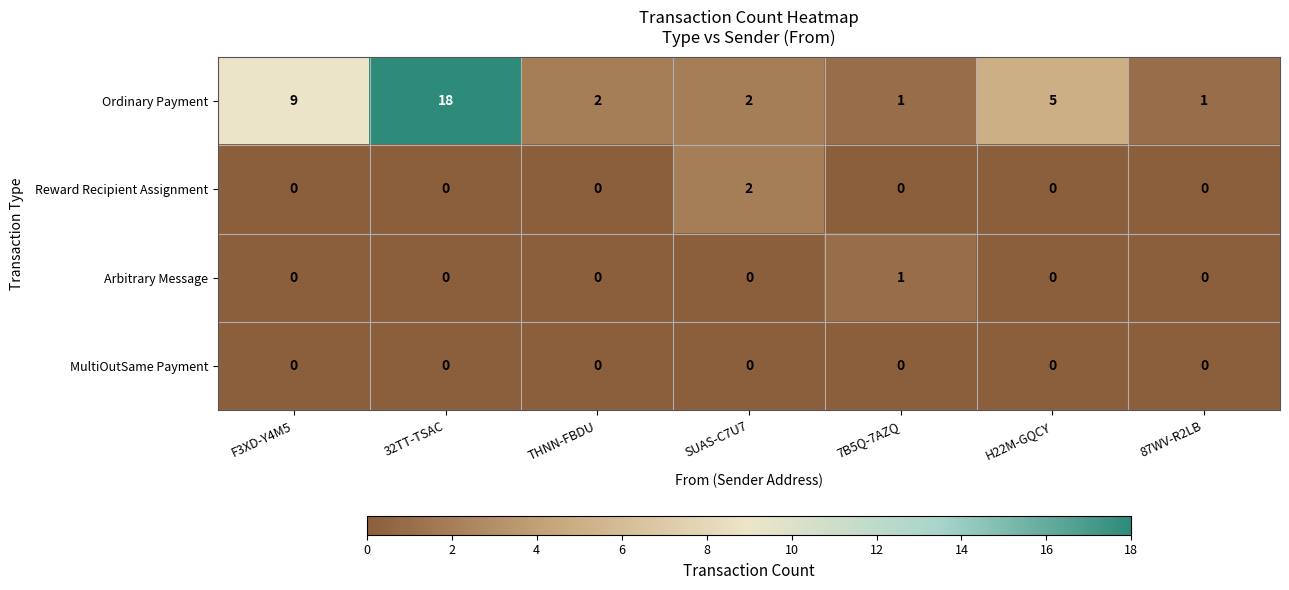

Reading left to right, extract all data points from this chart.

Ordinary Payment: 9	18	2	2	1	5	1
Reward Recipient Assignment: 0	0	0	2	0	0	0
Arbitrary Message: 0	0	0	0	1	0	0
MultiOutSame Payment: 0	0	0	0	0	0	0